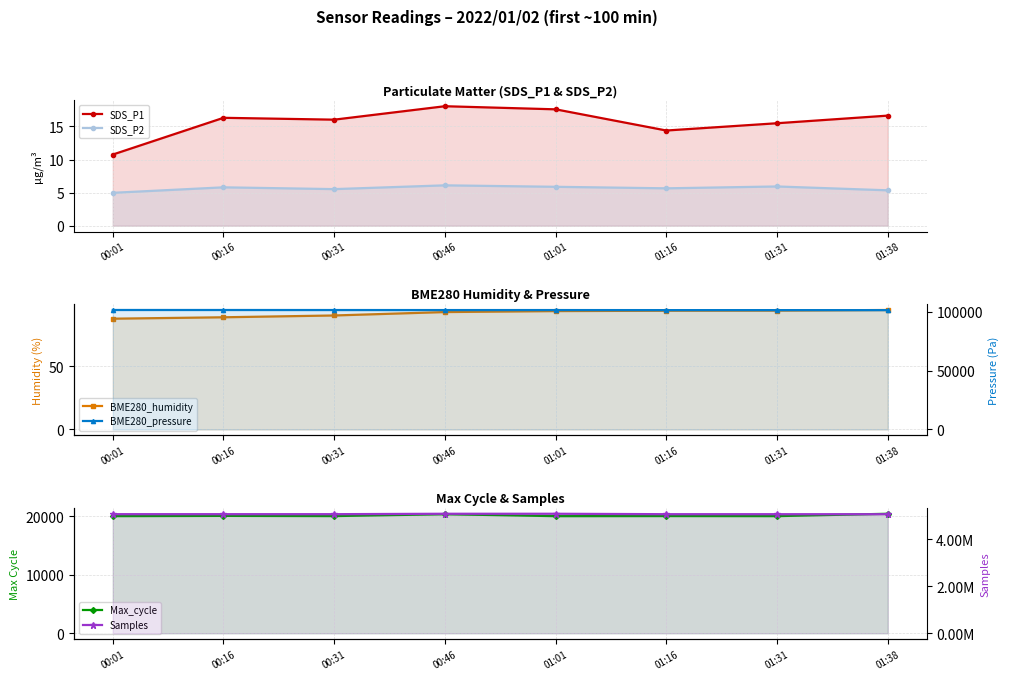

What is the difference between the SDS_P1 values at 01:38 and 01:31?

1.1